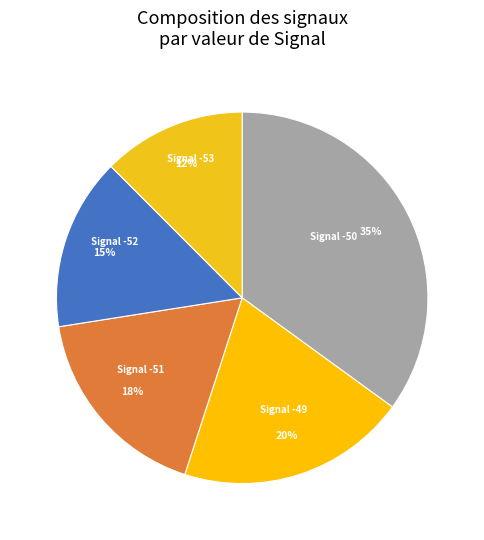

Do Signal -52 and Signal -53 together represent more than half of the pie?

No